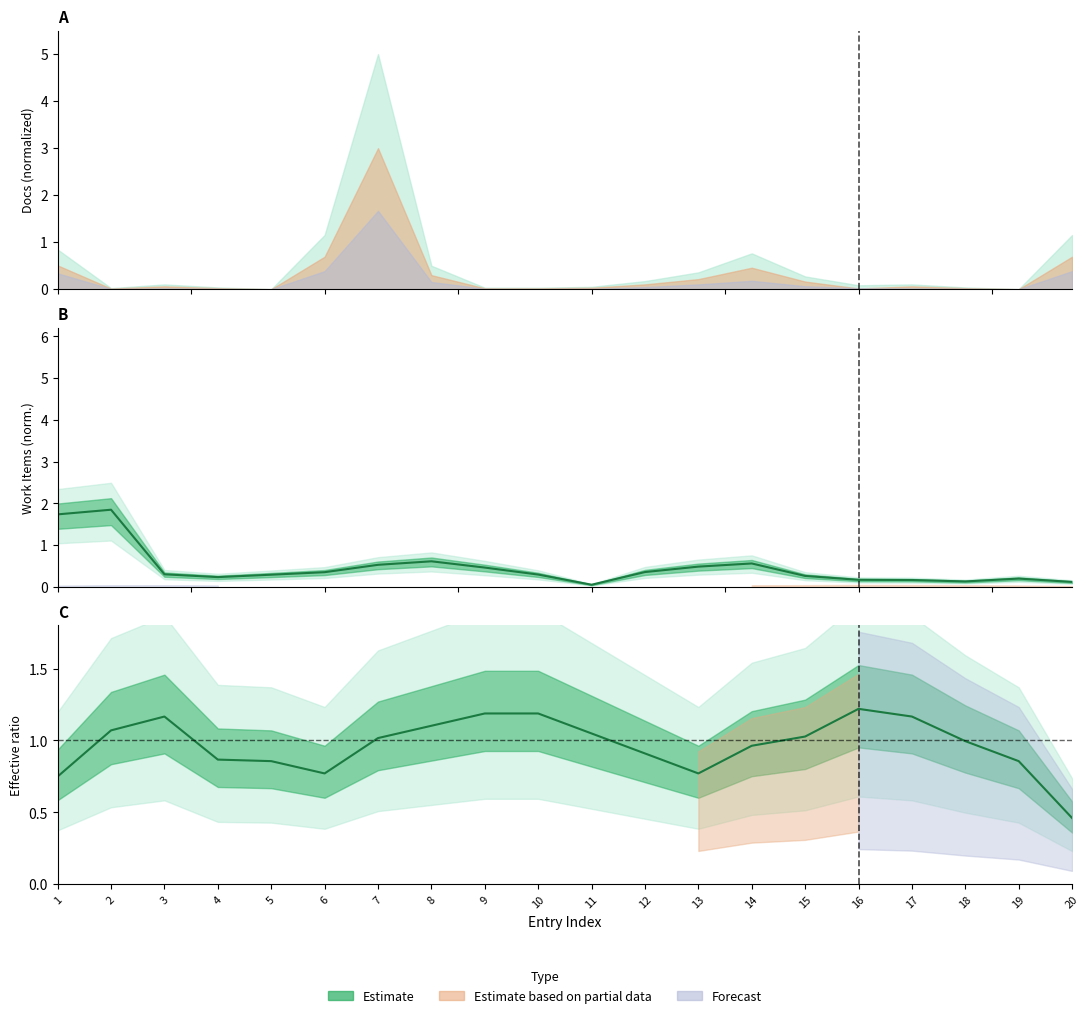

Between 16 and 20, which is larger?

16